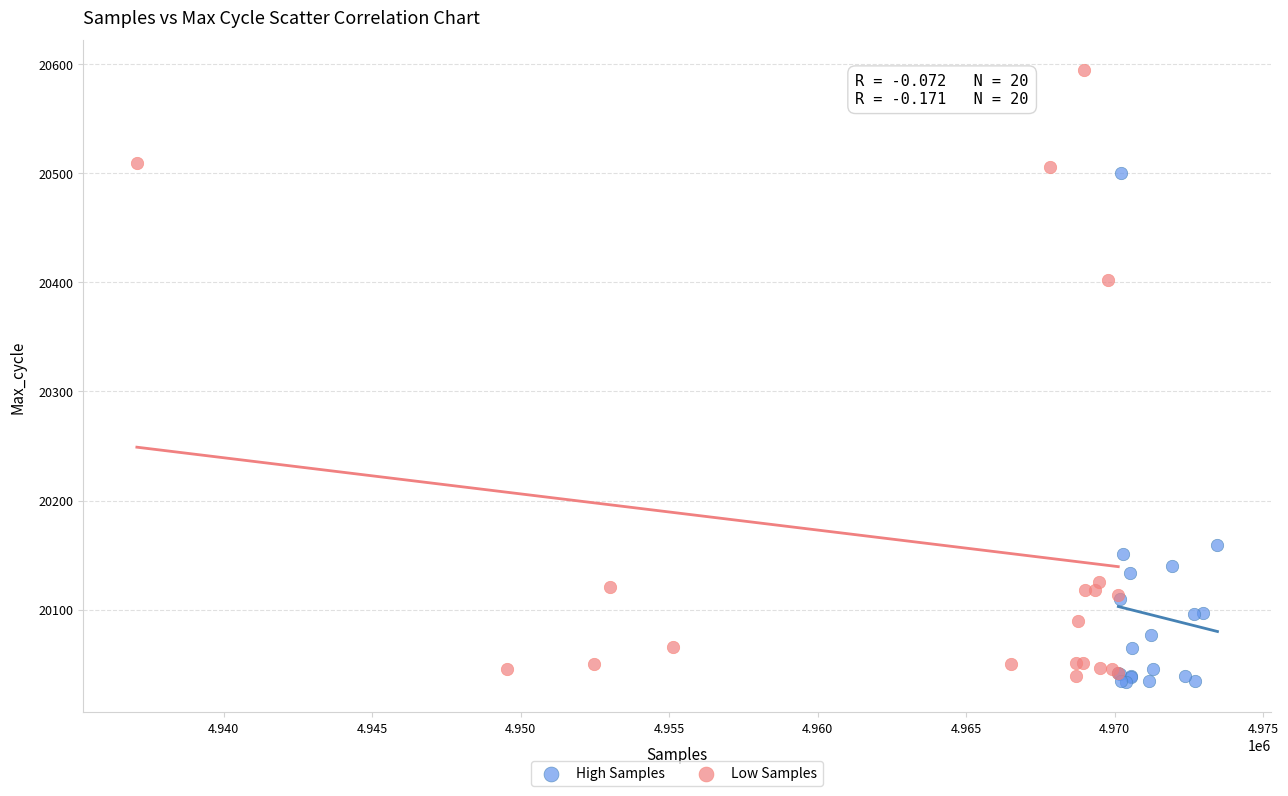

Which series contains the highest Y value?

Low Samples